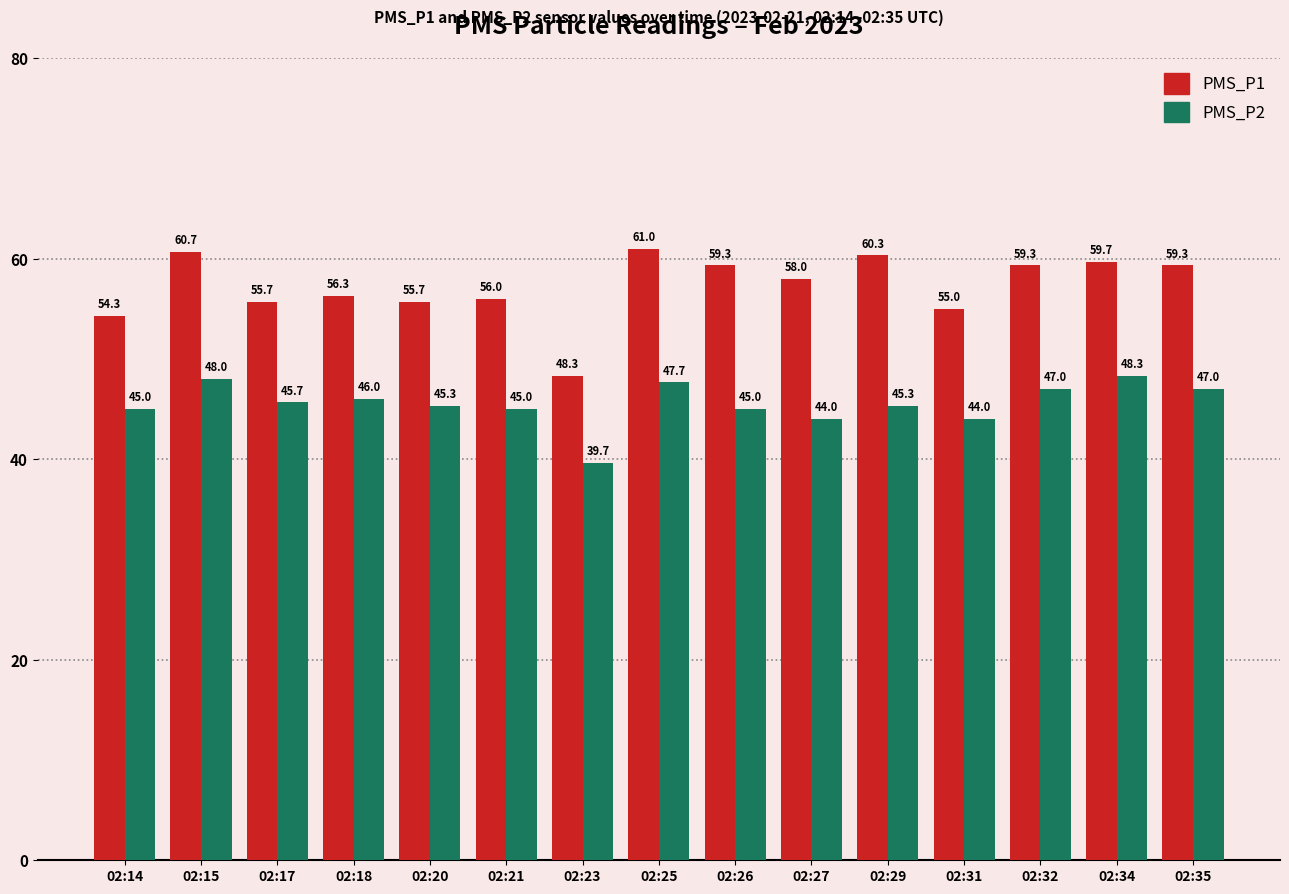

Is the value of PMS_P2 at 02:34 greater than the value of PMS_P1 at 02:15?

No